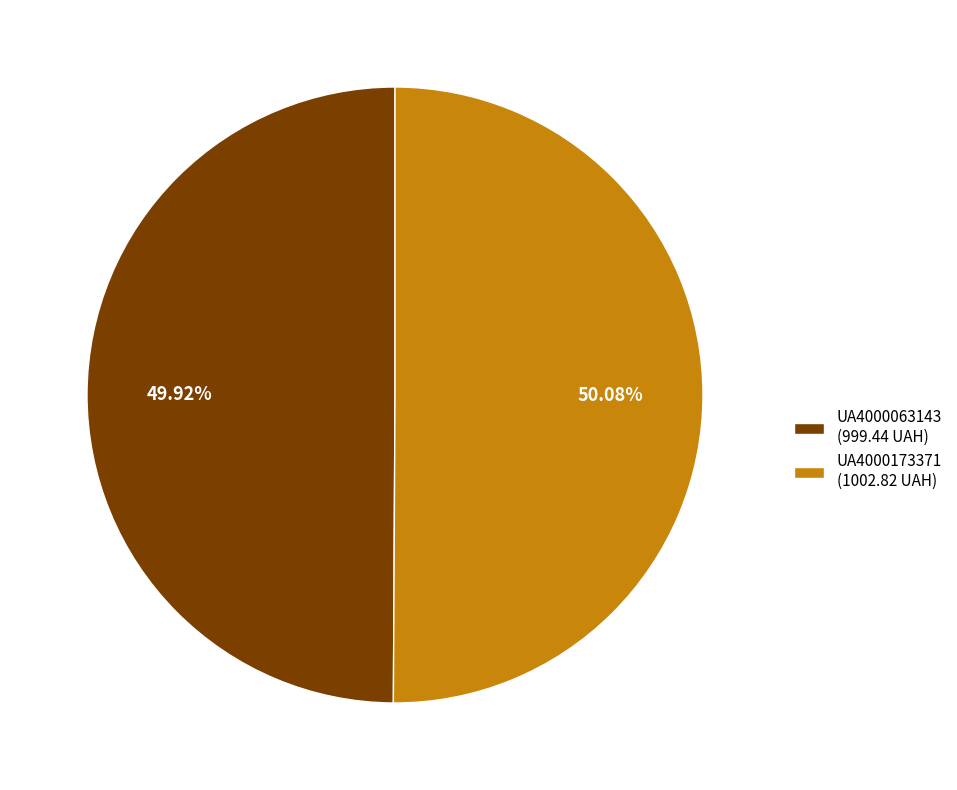

Do UA4000173371 (1002.82 UAH) and UA4000063143 (999.44 UAH) together represent more than half of the pie?

Yes